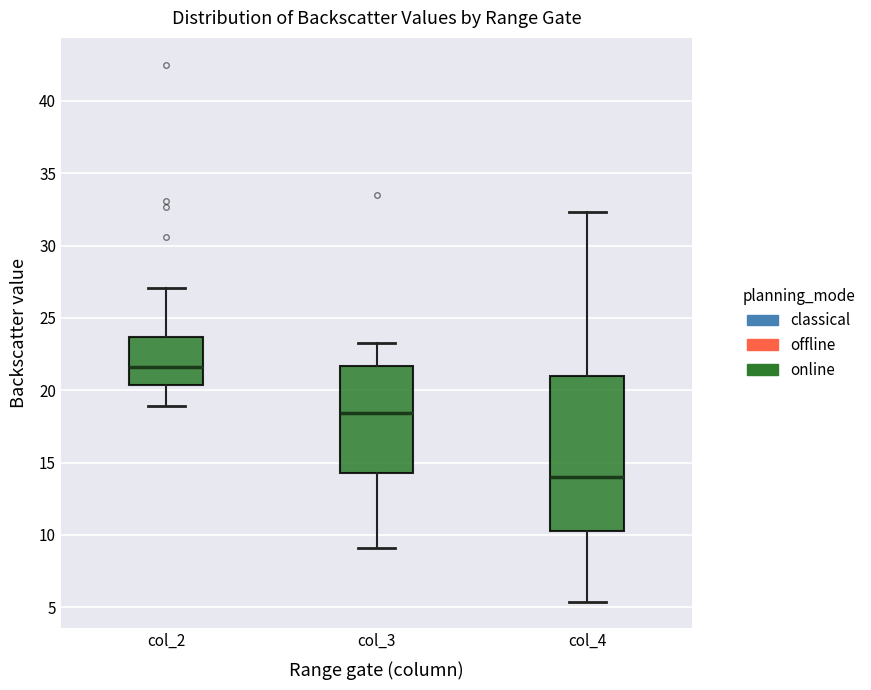

Comparing the boxes themselves (not the whiskers), which one is the tallest?

col_4